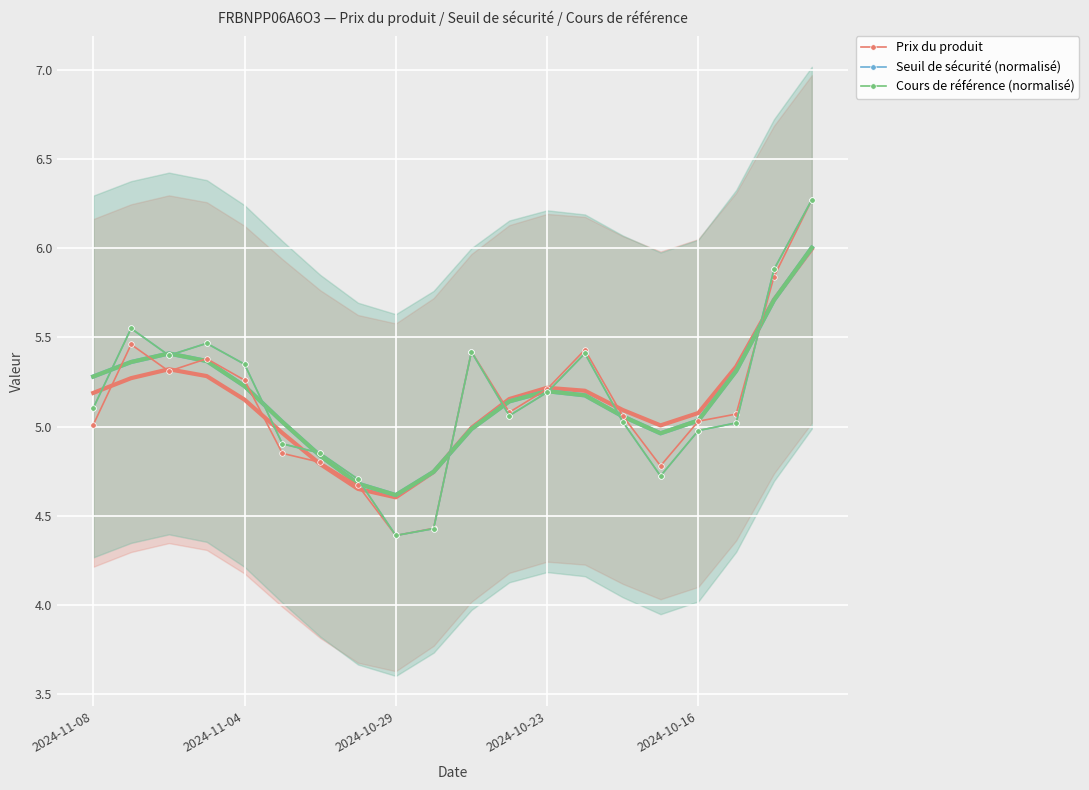

The Seuil de sécurité (normalisé) series shows 5.4 at 2024-10-29. True or false?

True